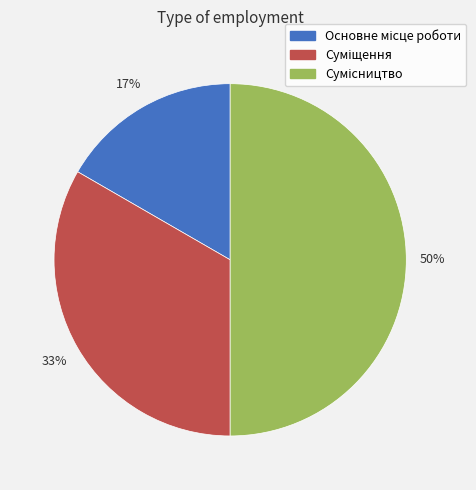

To the nearest percent, what is the average slice percentage?

33%